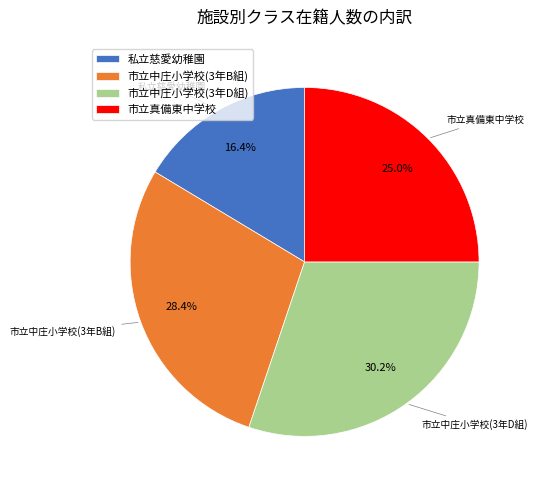

To the nearest percent, what is the difference between the 市立中庄小学校(3年D組) and 私立慈愛幼稚園 slice percentages?

14%